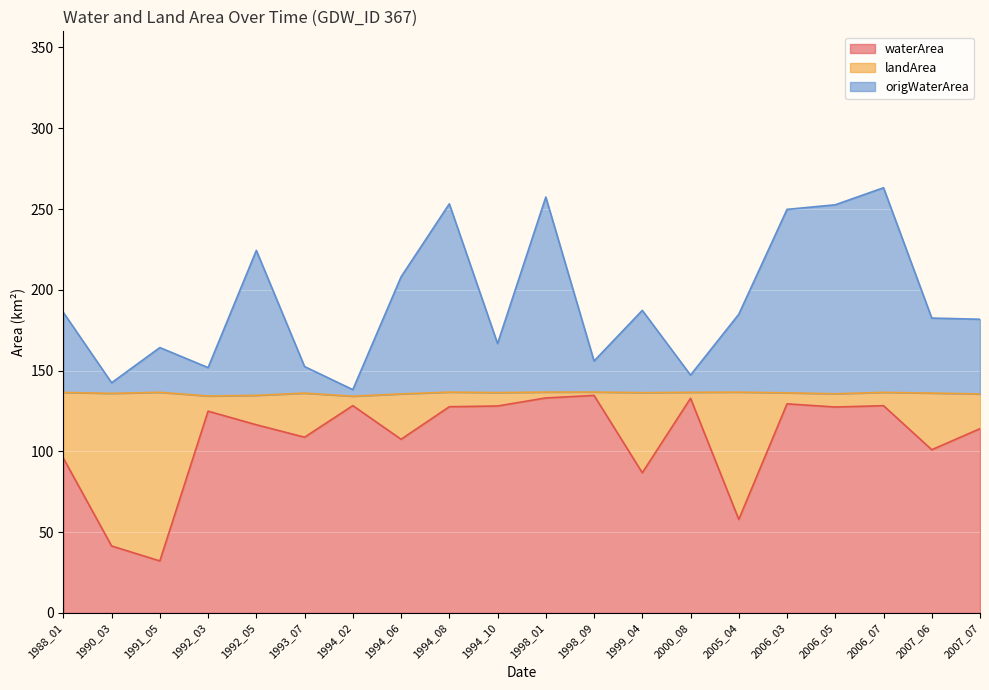

What is the sum of the origWaterArea values at 2007_07 and 1992_03?

333.6